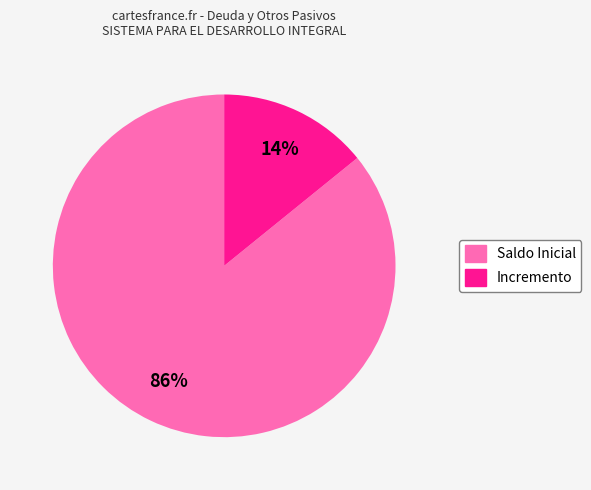

To the nearest percent, what is the average slice percentage?

50%